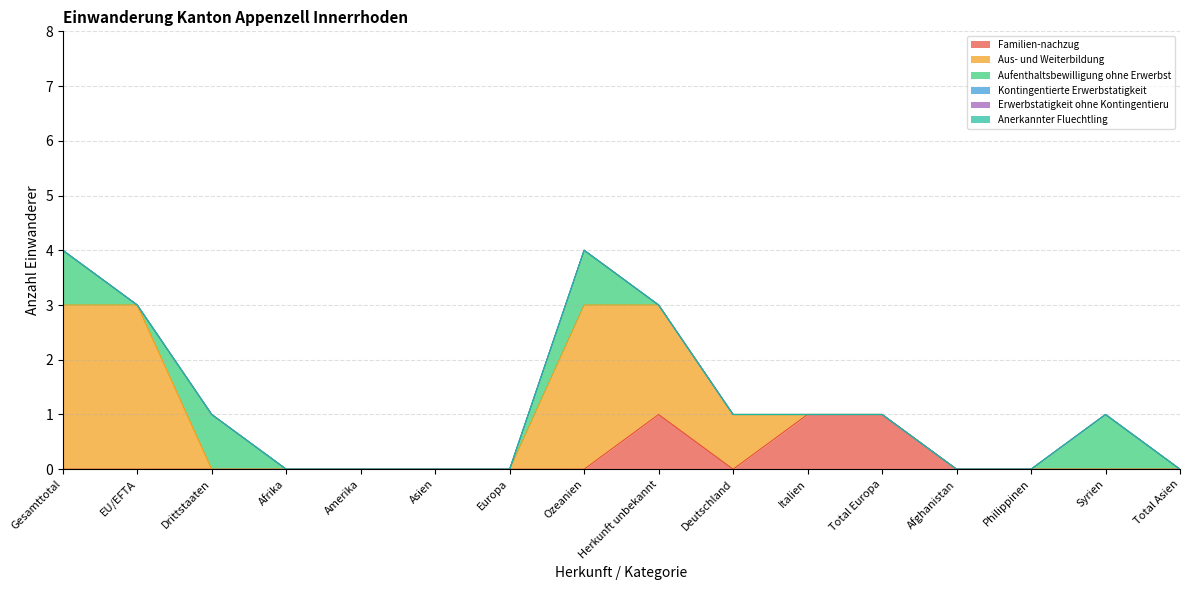

What is the average value of the Aus- und Weiterbildung series?

1